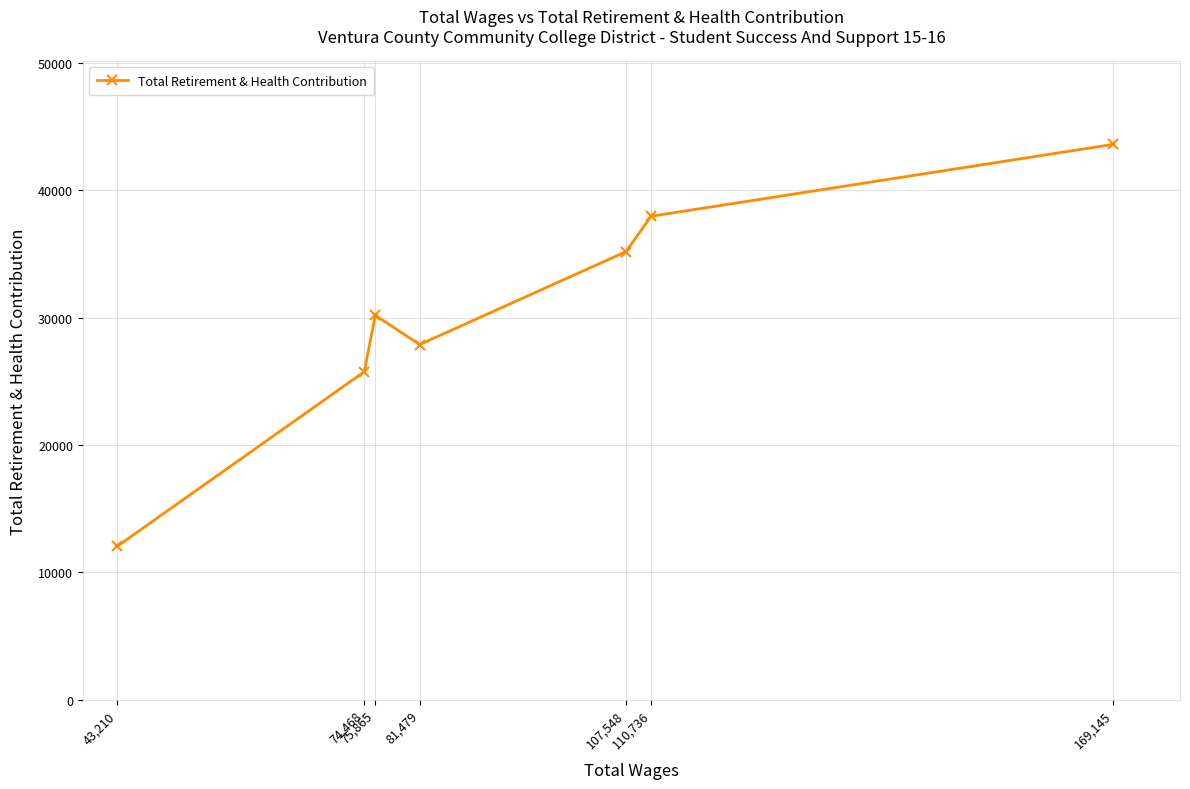

Which label corresponds to the largest value in the chart?

169,145